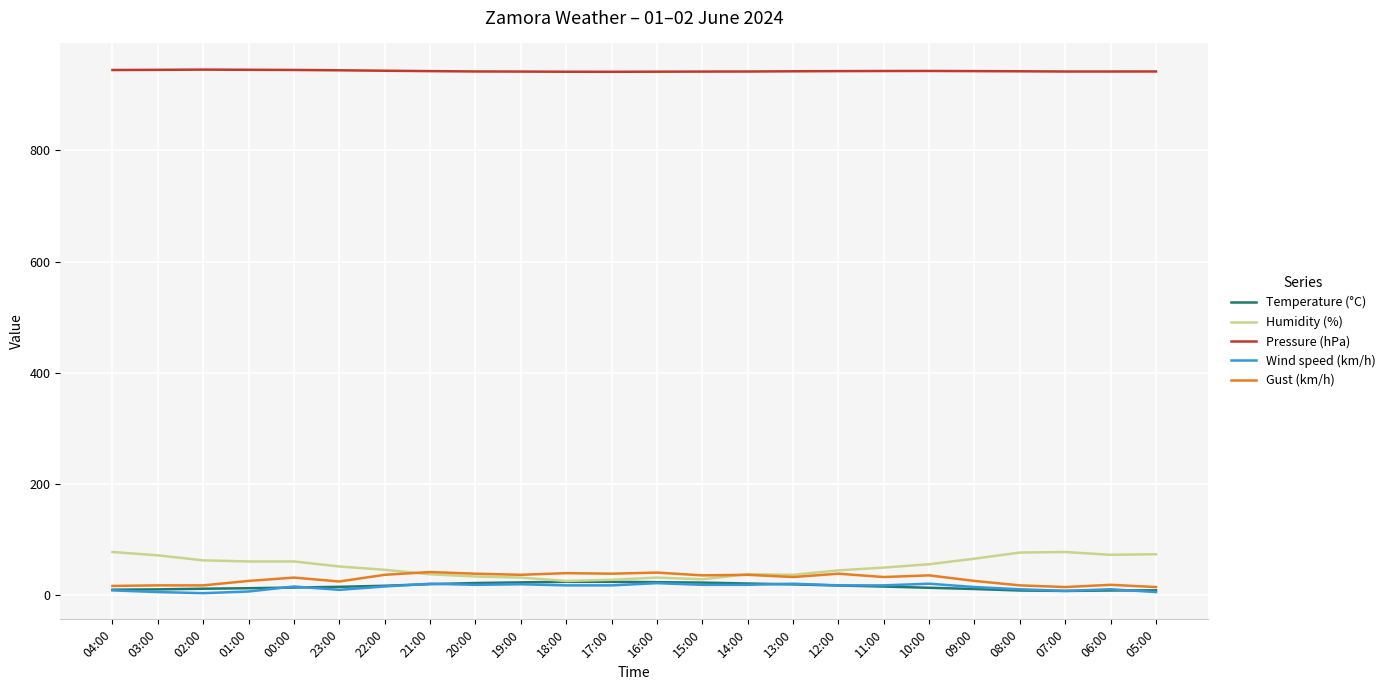

What is the sum of all Humidity (%) values?

1246.0